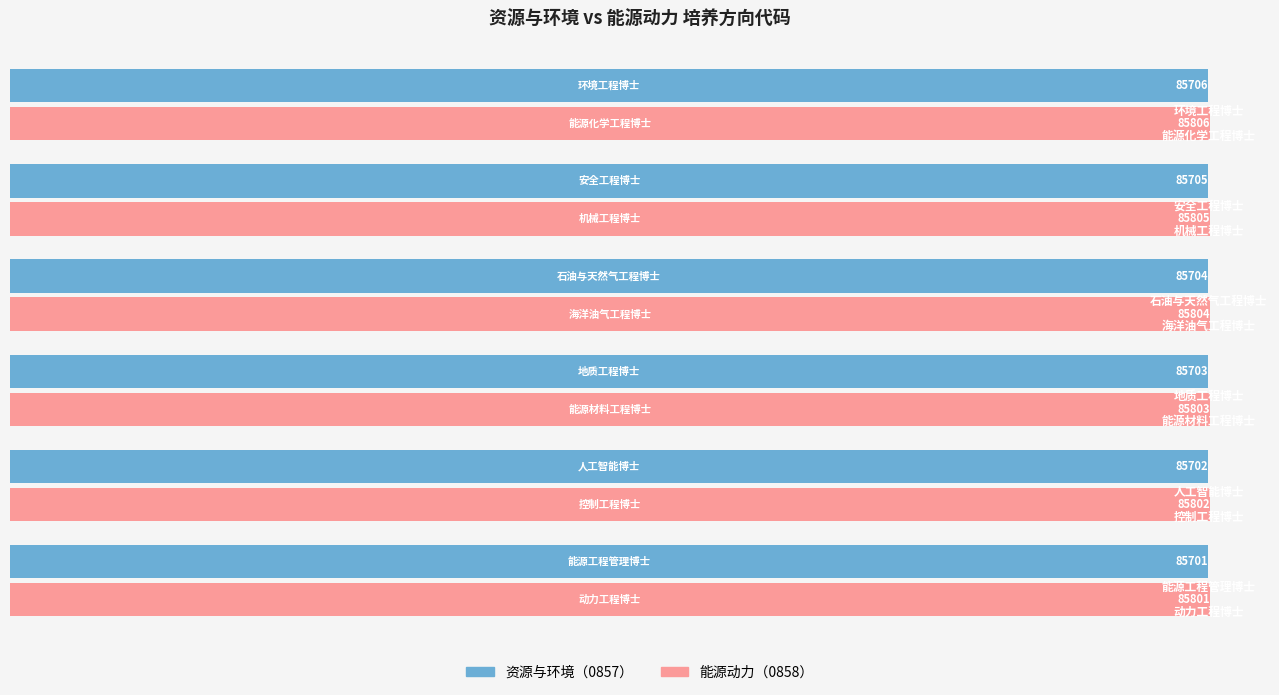

Which series has the largest total across all categories?

能源动力（0858）